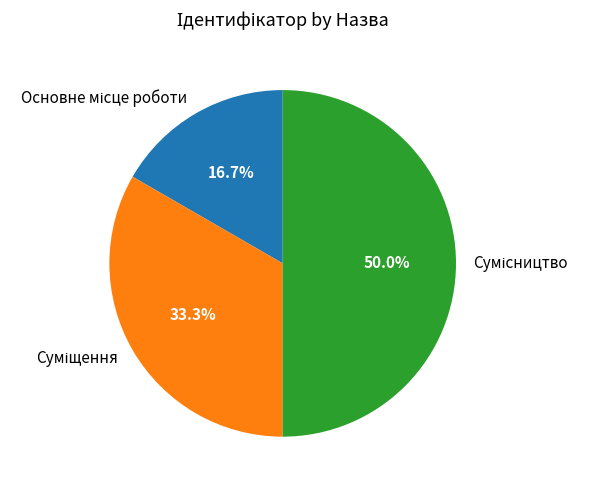

True or false: Суміщення accounts for 33% of the total.

True